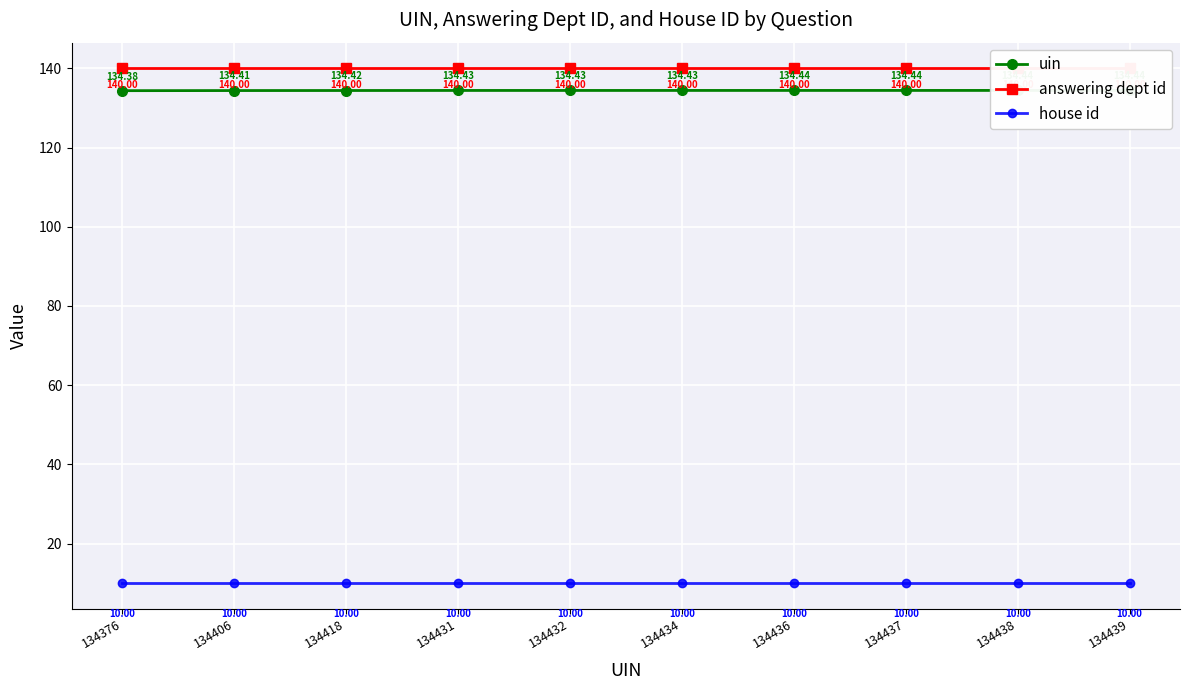

True or false: answering dept id has more than 2 interior local peaks.

False